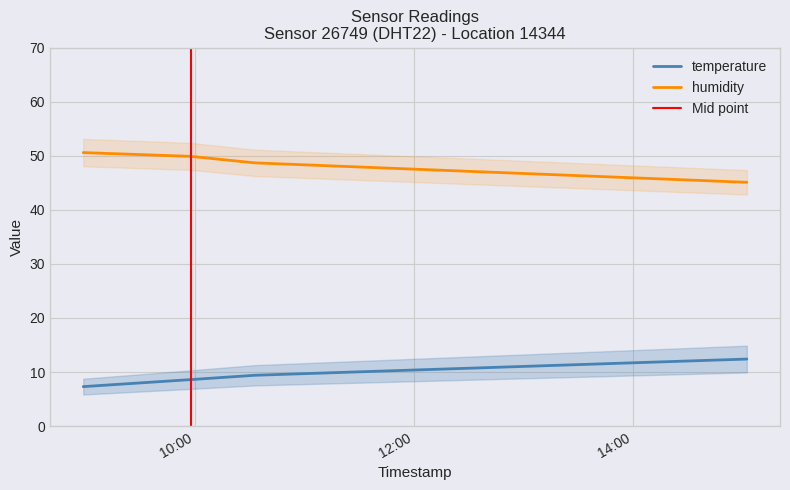

Reading left to right, extract all data points from this chart.

temperature: 2023-02-28T08:58:55=7.3	2023-02-28T09:57:48=8.6	2023-02-28T10:32:52=9.4	2023-02-28T15:02:26=12.4
humidity: 2023-02-28T08:58:55=50.6	2023-02-28T09:57:48=49.9	2023-02-28T10:32:52=48.7	2023-02-28T15:02:26=45.1